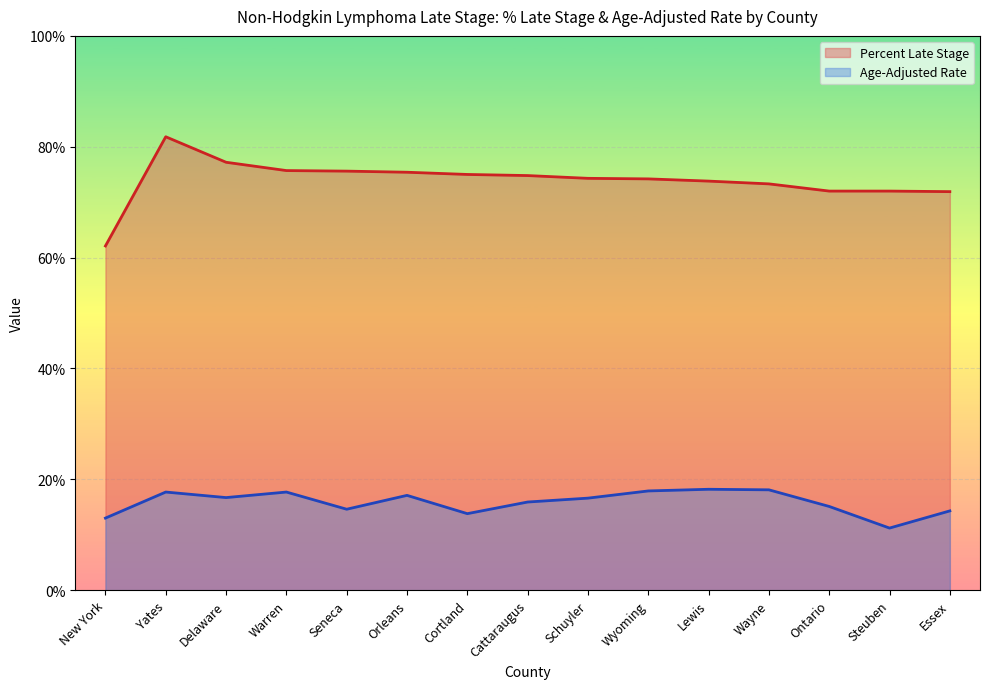

List the series in order of their peak value, highest first.

Percent Late Stage, Age-Adjusted Rate